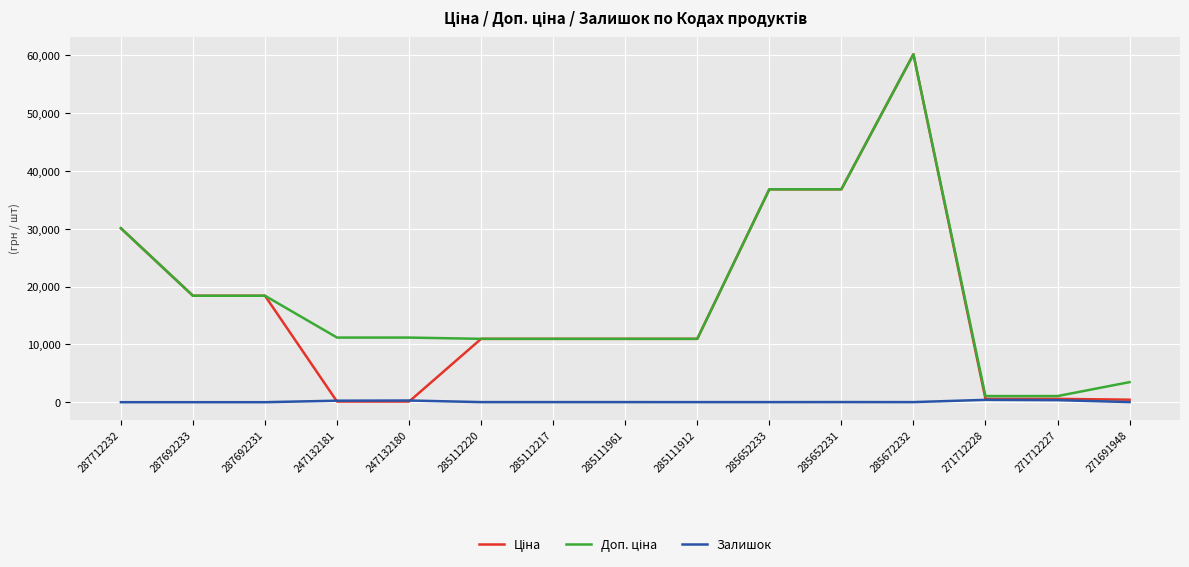

What is the total value across all series at 287692231?

36841.7